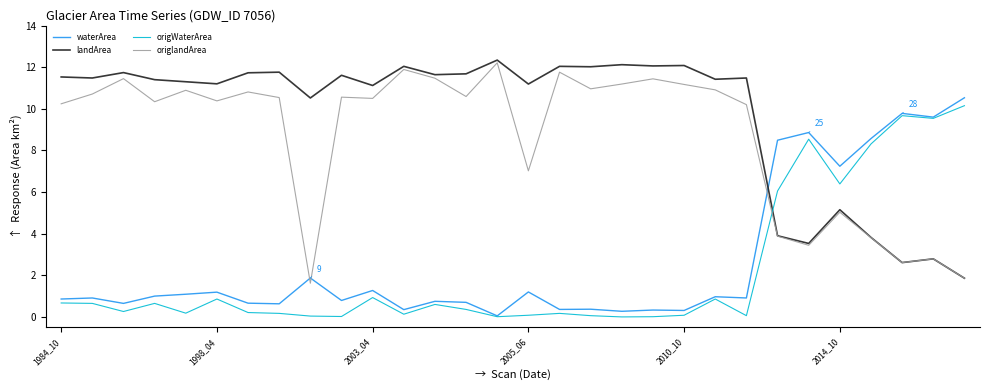

Which series has the largest total across all categories?

landArea